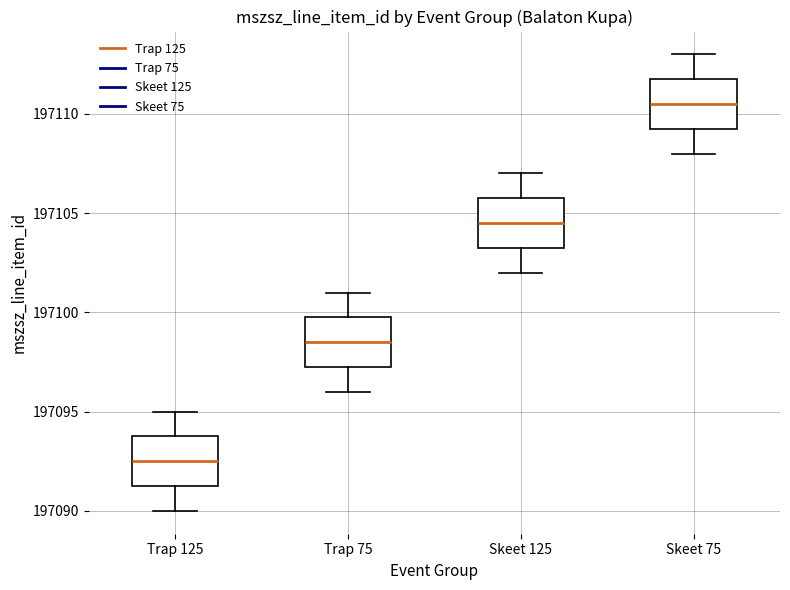

Which box's median line is the lowest?

Trap 125